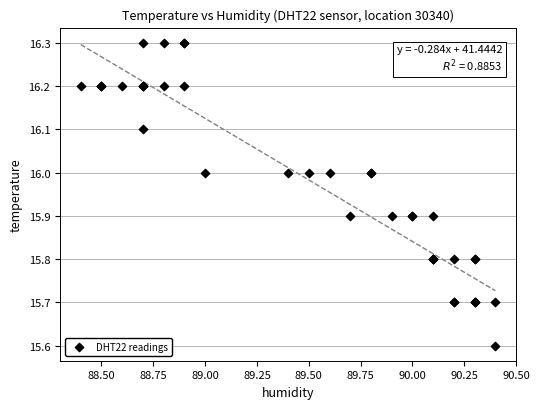

What Y value in the scatter plot is closest to 15?

15.6